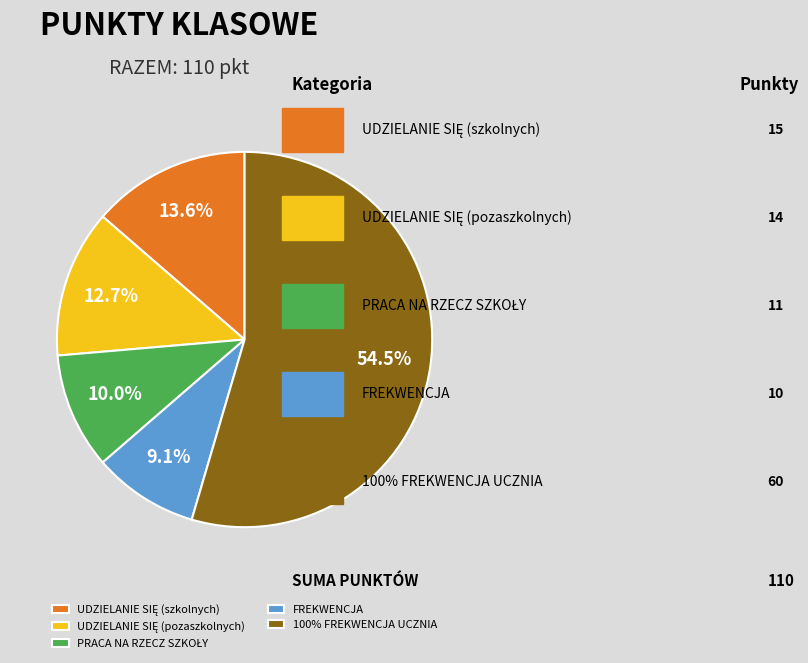

Count the number of slices in the pie.

5